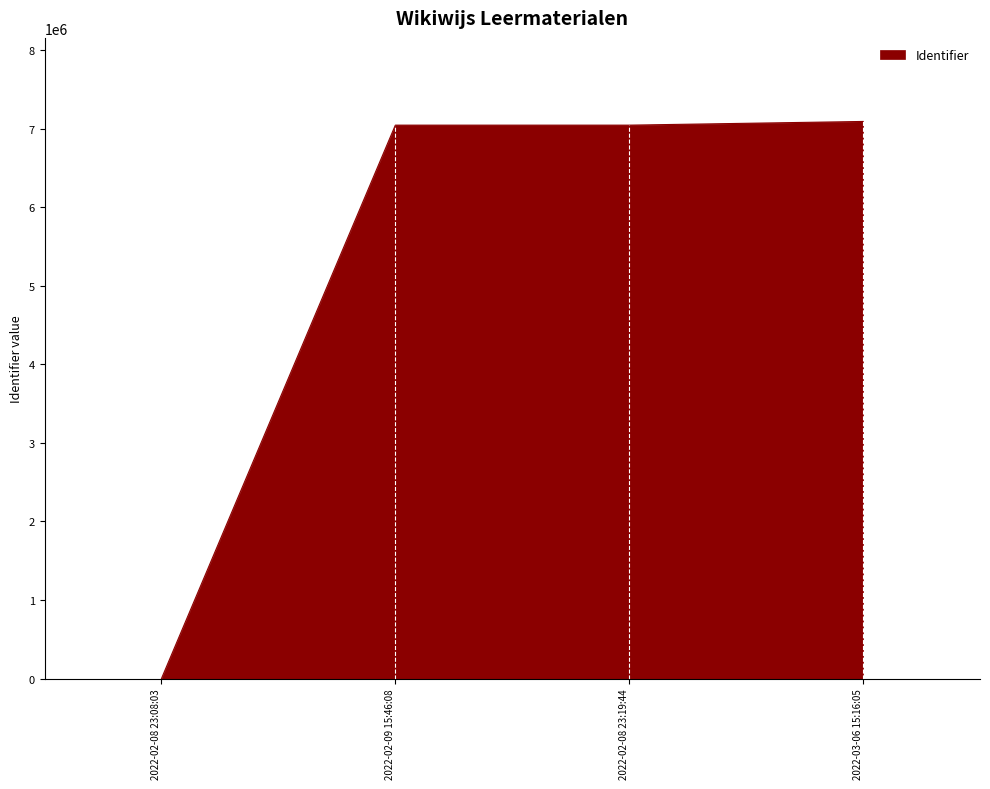

What is the difference between the maximum and minimum values?

7094691